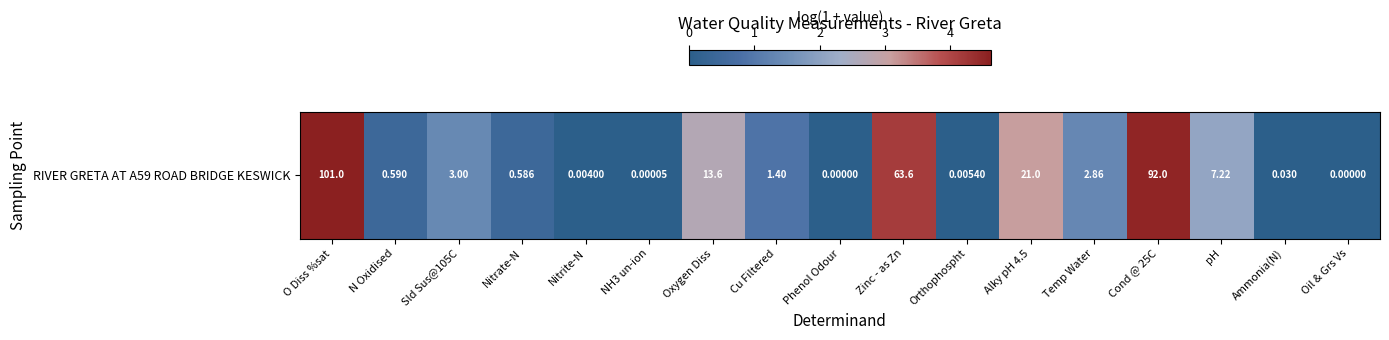

What is the maximum value shown in the chart?

4.6